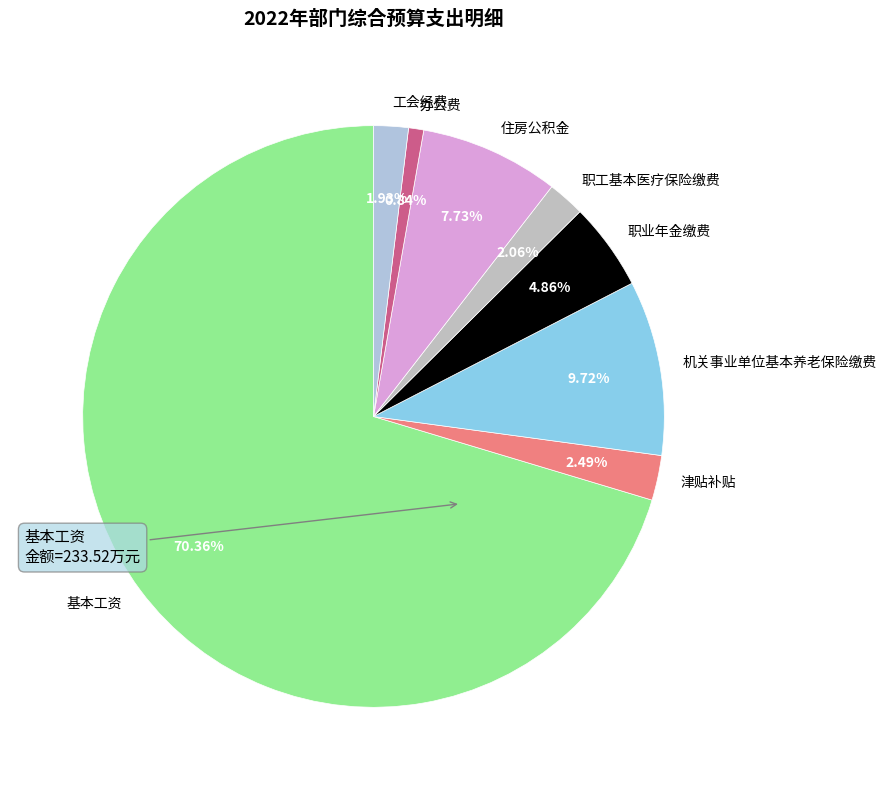

Is it true that 办公费 is 11% of the pie?

False